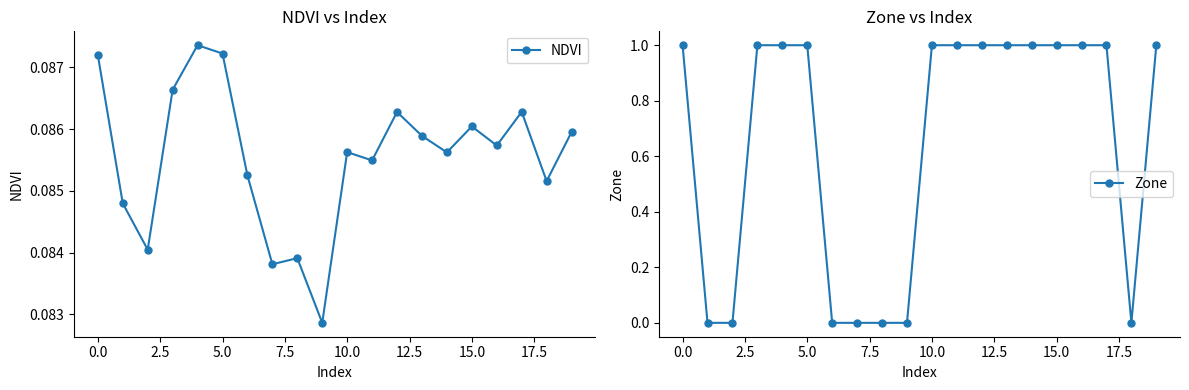

Rank the series by their maximum value, from lowest to highest.

NDVI, Zone